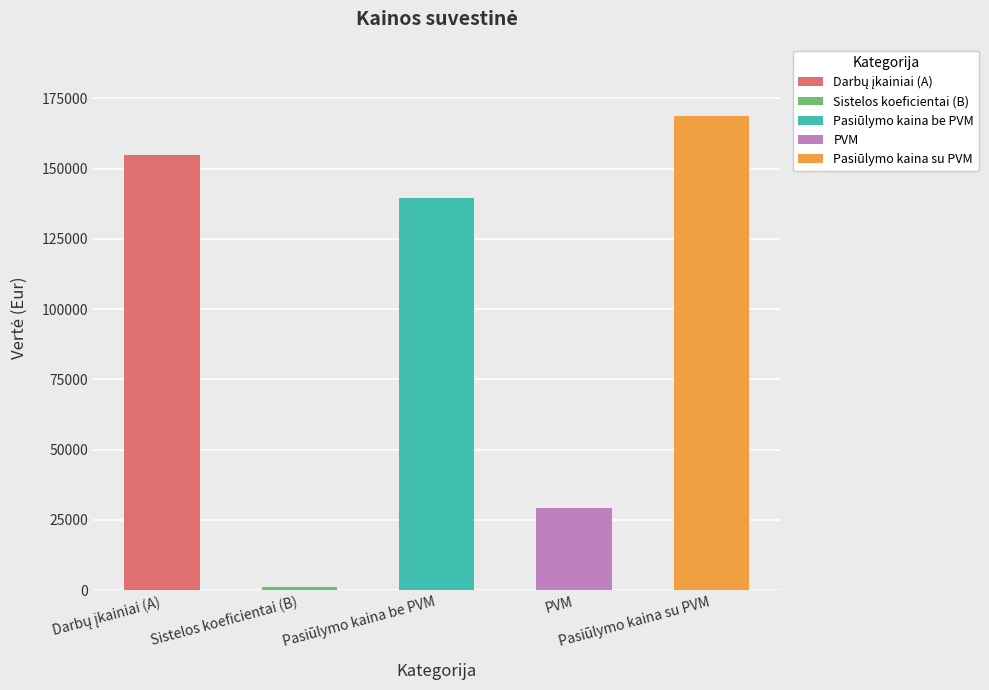

What value does the data have at Sistelos koeficientai (B)?

1061.1